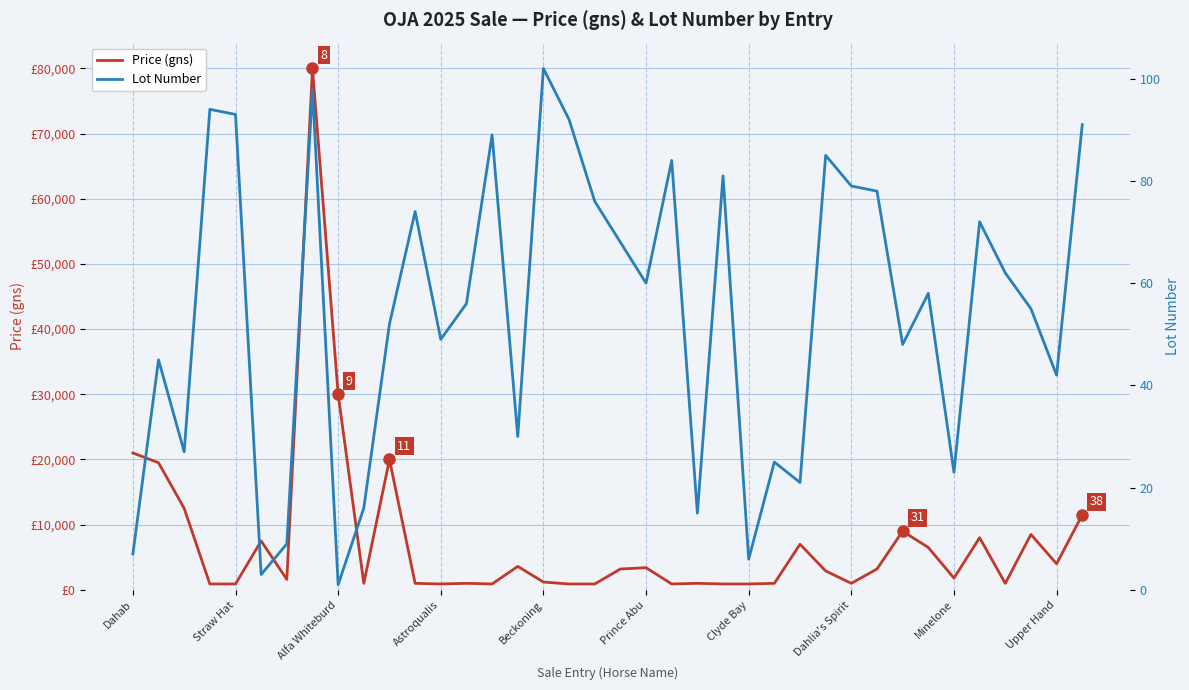

Is the value of Price (gns) at 15 greater than the value of Lot Number at 24?

Yes